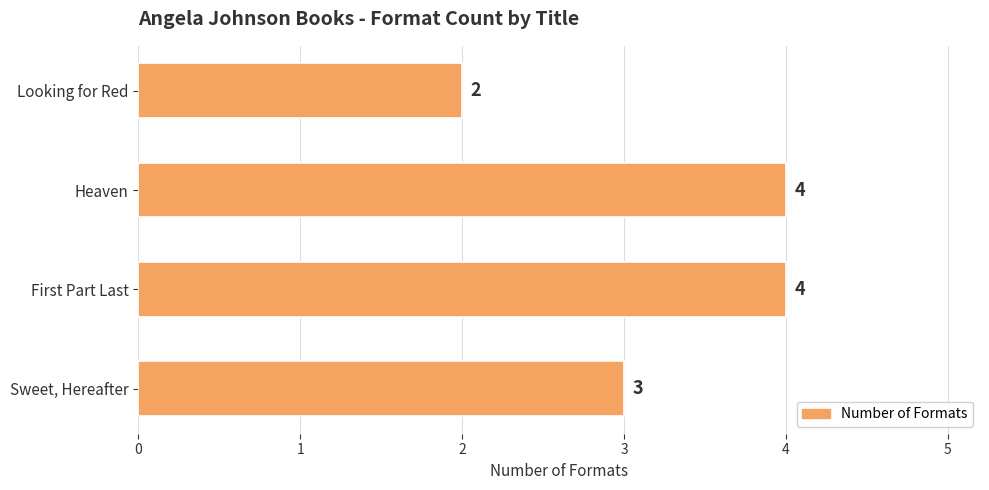

What is the maximum value shown in the chart?

4